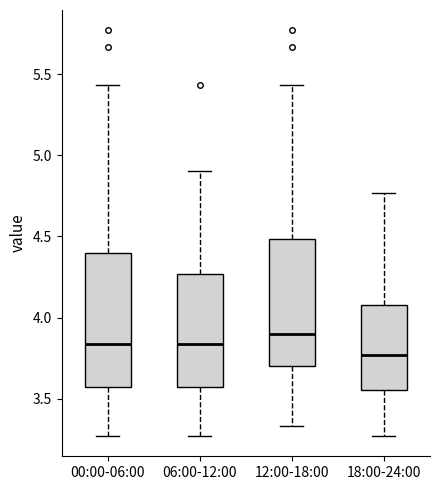

Reading left to right, transcribe this box plot: for each box, give where its median line is, the range the box spans, and where its two whiskers end, as read against the y-axis. The values are not printed on the chart, so give them approximately, as read against the axis.

00:00-06:00: median 3.85, box 3.55 to 4.40, whiskers 3.25 to 5.45
06:00-12:00: median 3.85, box 3.55 to 4.25, whiskers 3.25 to 4.90
12:00-18:00: median 3.90, box 3.70 to 4.50, whiskers 3.35 to 5.45
18:00-24:00: median 3.75, box 3.55 to 4.10, whiskers 3.25 to 4.75